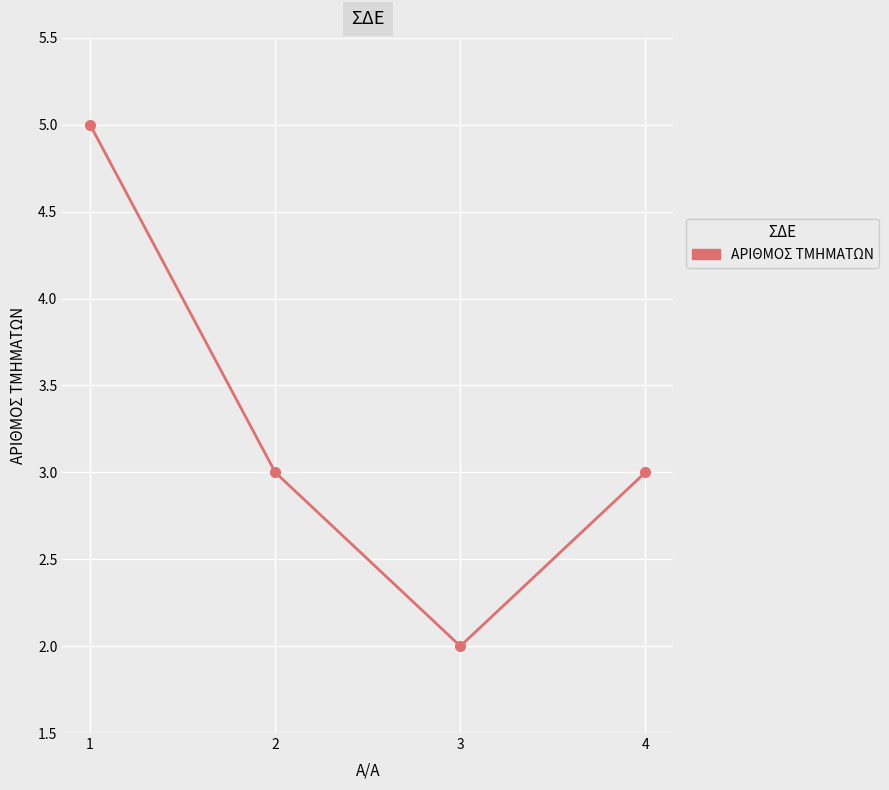

Count the number of categories in the chart.

4